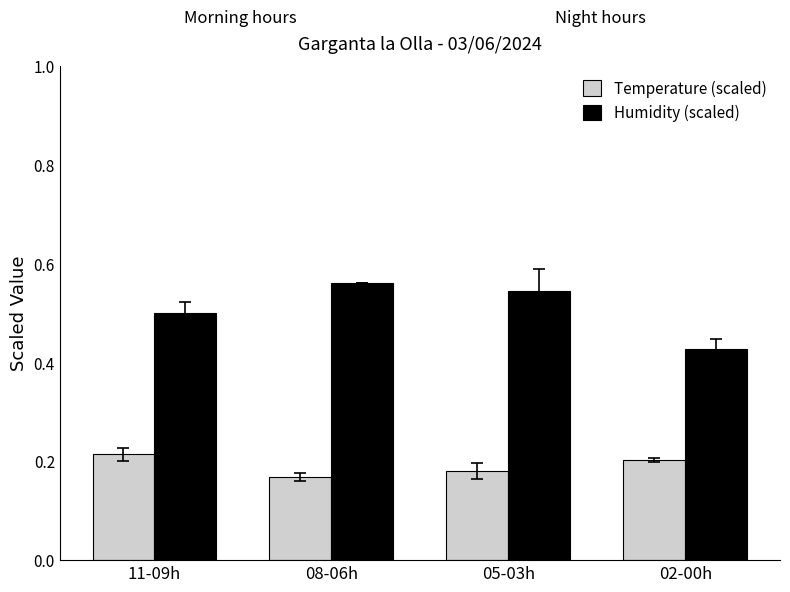

Rank the categories by Temperature (scaled) value from highest to lowest.

11-09h, 02-00h, 05-03h, 08-06h